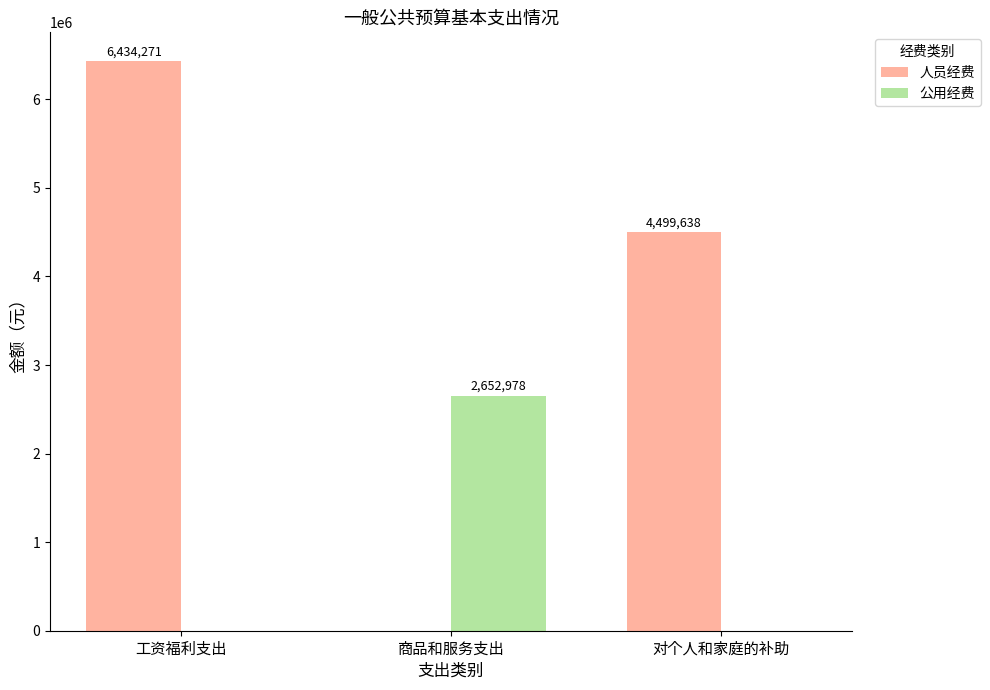

Does the chart contain stacked bars?

No